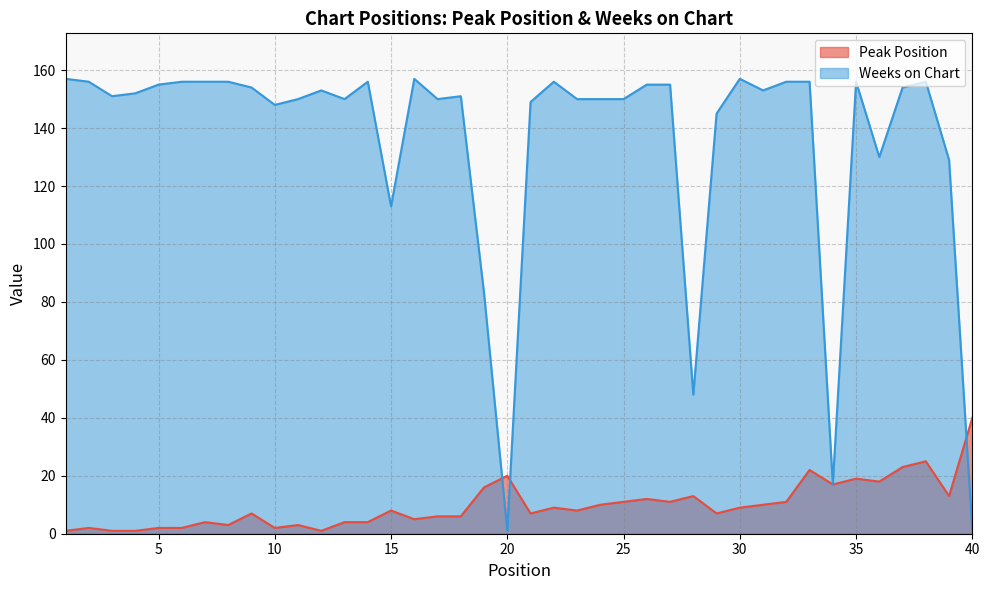

Reading left to right, extract all data points from this chart.

Peak Position: 1=1	2=2	3=1	4=1	5=2	6=2	7=4	8=3	9=7	10=2	11=3	12=1	13=4	14=4	15=8	16=5	17=6	18=6	19=16	20=20	21=7	22=9	23=8	24=10	25=11	26=12	27=11	28=13	29=7	30=9	31=10	32=11	33=22	34=17	35=19	36=18	37=23	38=25	39=13	40=40
Weeks on Chart: 1=157	2=156	3=151	4=152	5=155	6=156	7=156	8=156	9=154	10=148	11=150	12=153	13=150	14=156	15=113	16=157	17=150	18=151	19=83	20=1	21=149	22=156	23=150	24=150	25=150	26=155	27=155	28=48	29=145	30=157	31=153	32=156	33=156	34=17	35=156	36=130	37=154	38=156	39=129	40=1